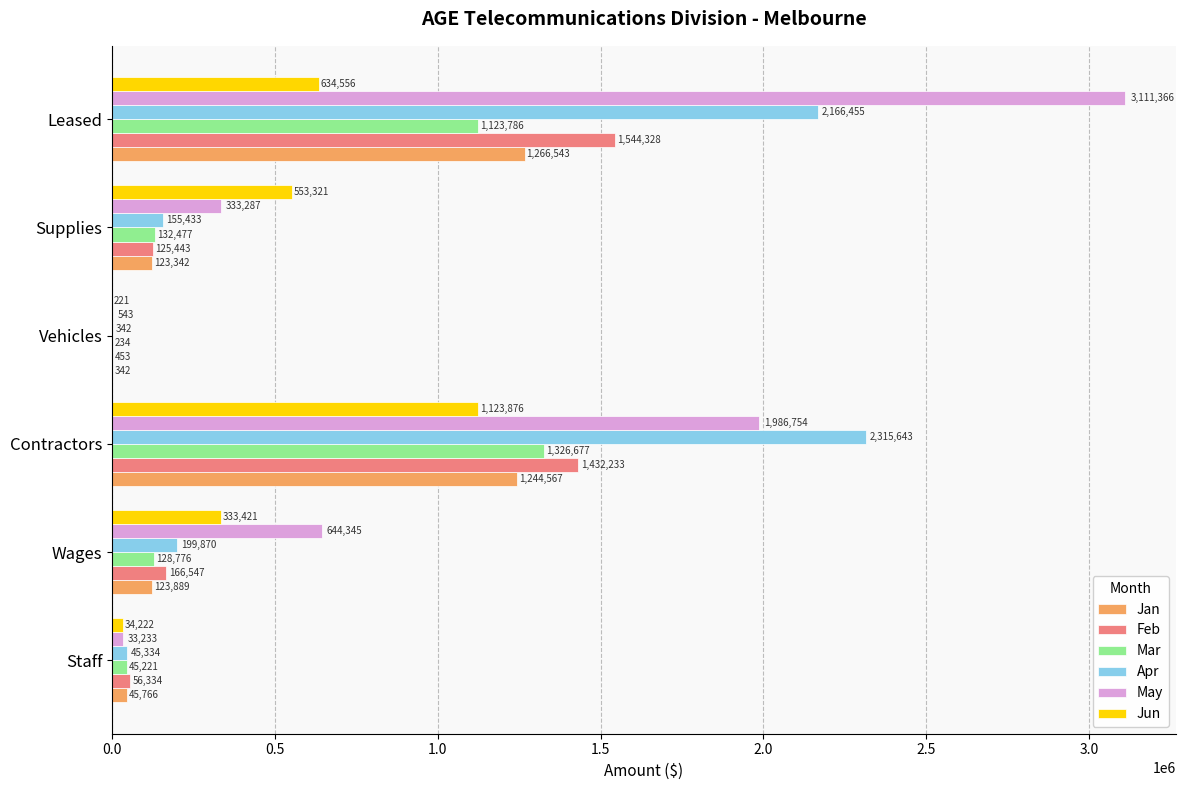

Count the number of categories in the chart.

6